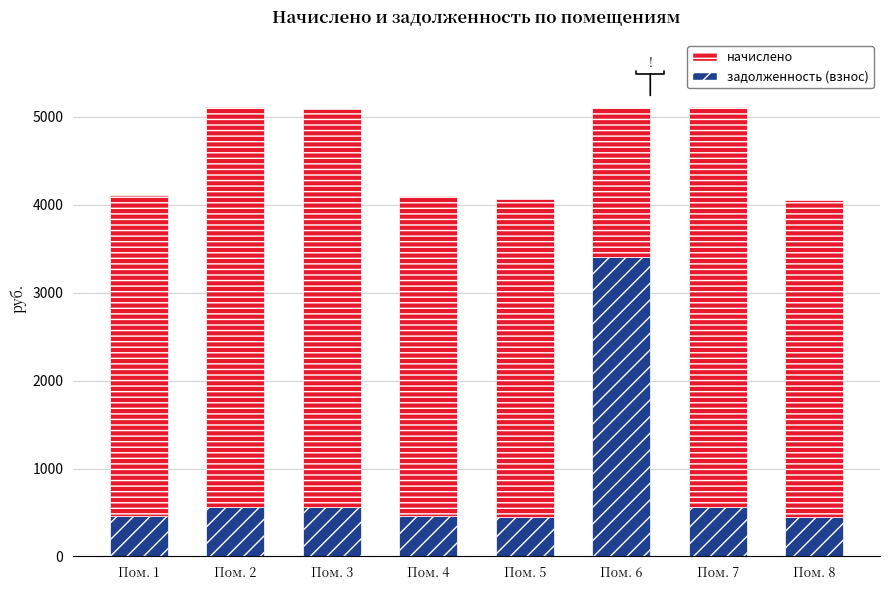

What is the lowest value of the задолженность (взнос) series?

450.1